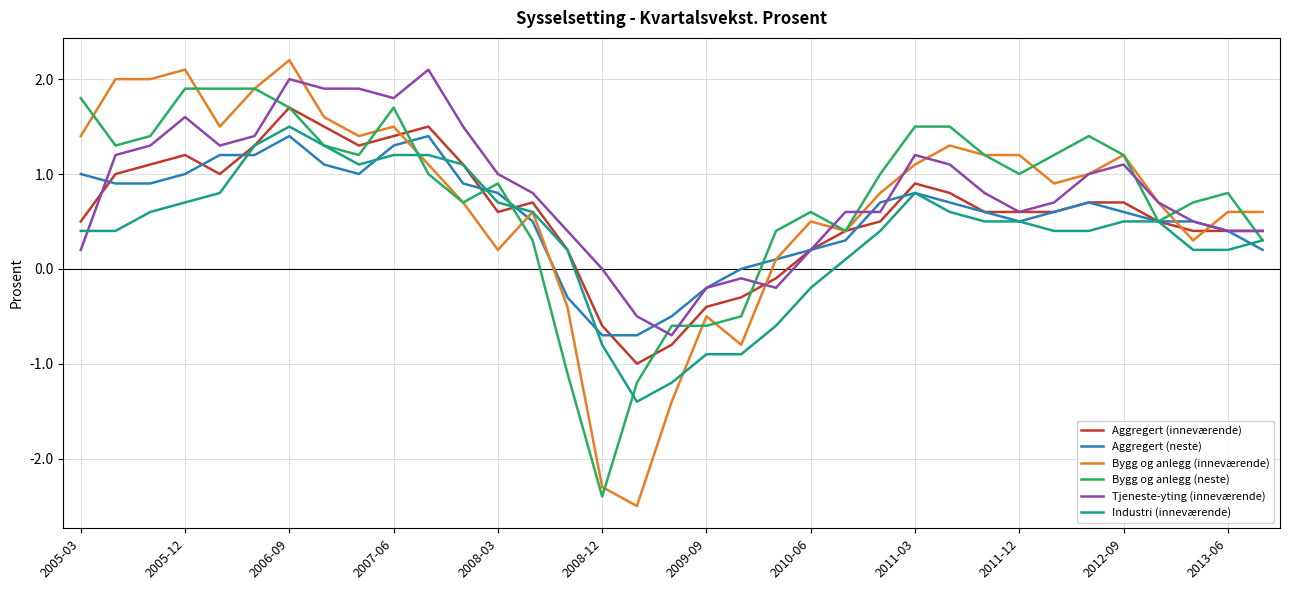

True or false: Tjeneste-yting (inneværende) and Bygg og anlegg (neste) cross at least once.

True